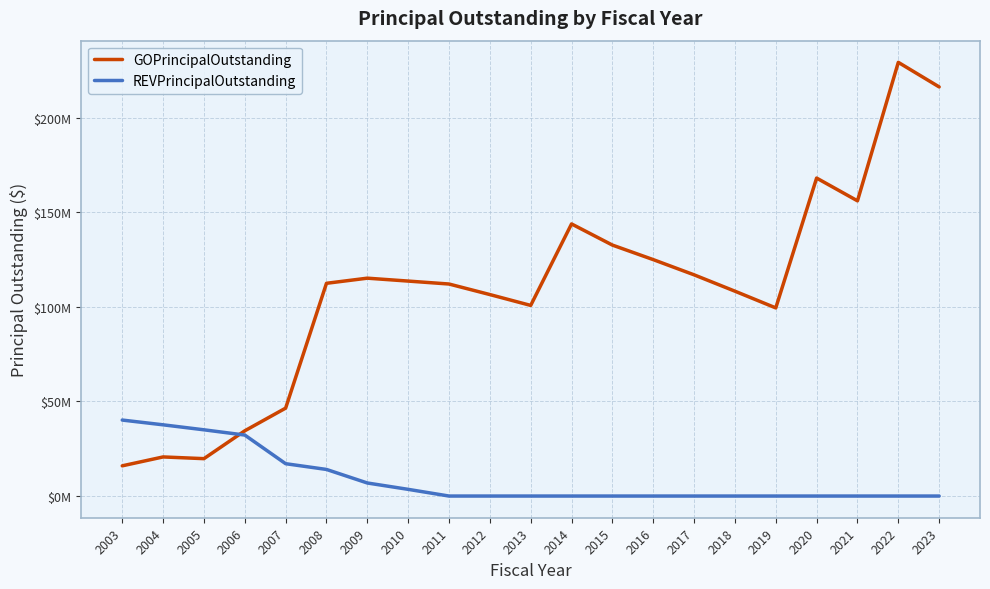

How many times do REVPrincipalOutstanding and GOPrincipalOutstanding cross each other?

1